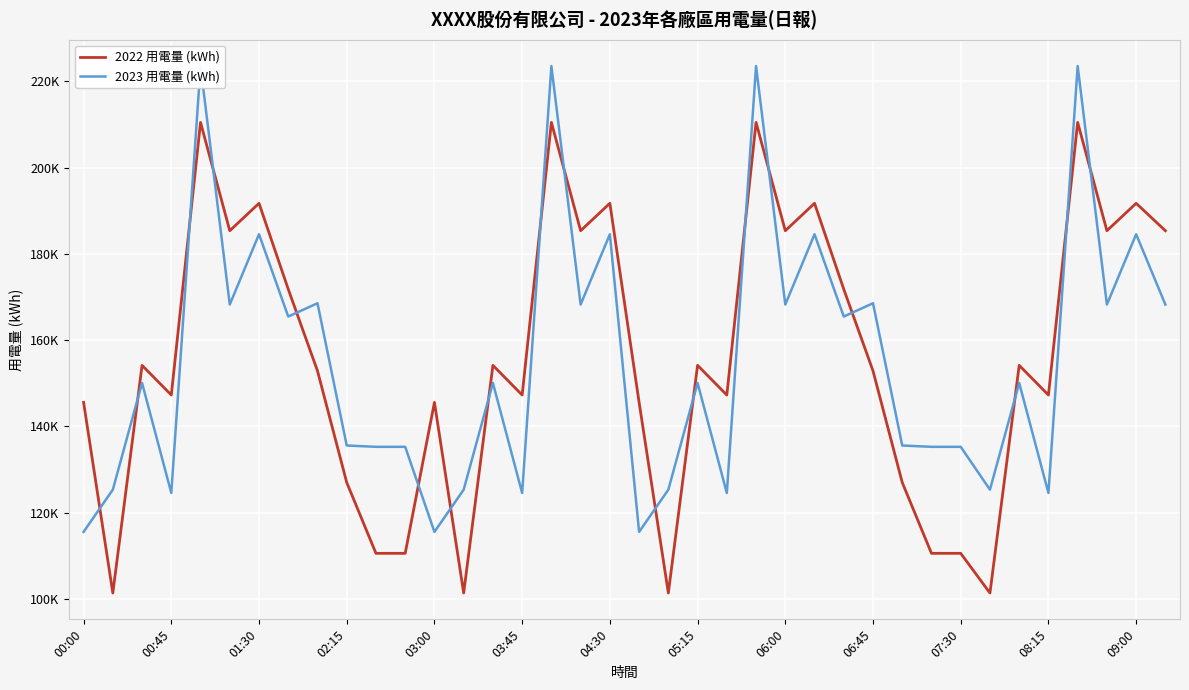

How many categories are shown in the chart?

38